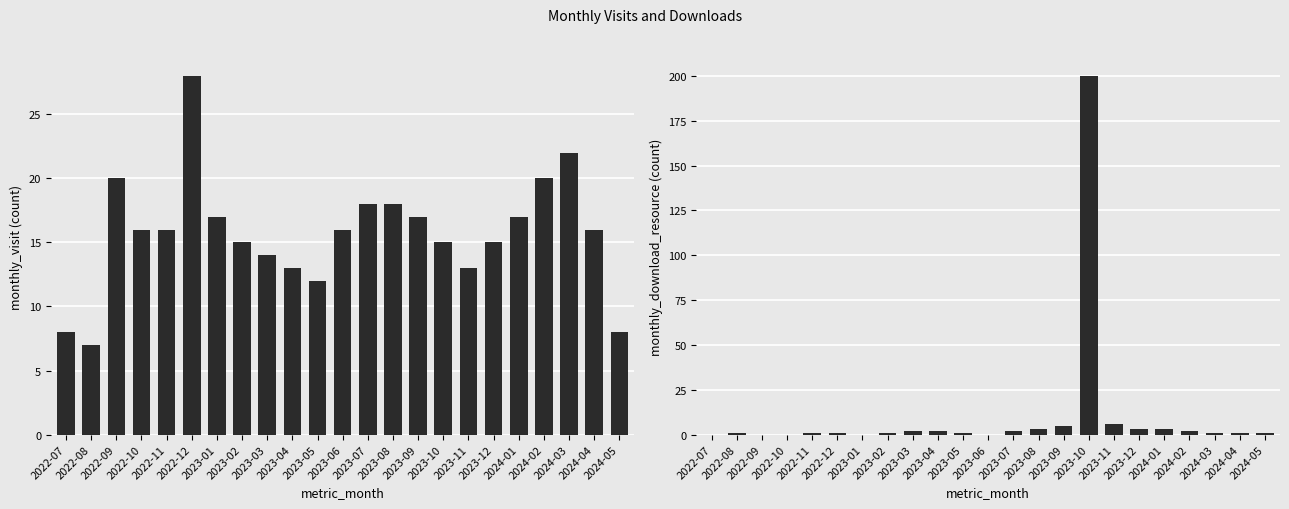

Which series changed the most between 2022-08 and 2023-09?

monthly_visit